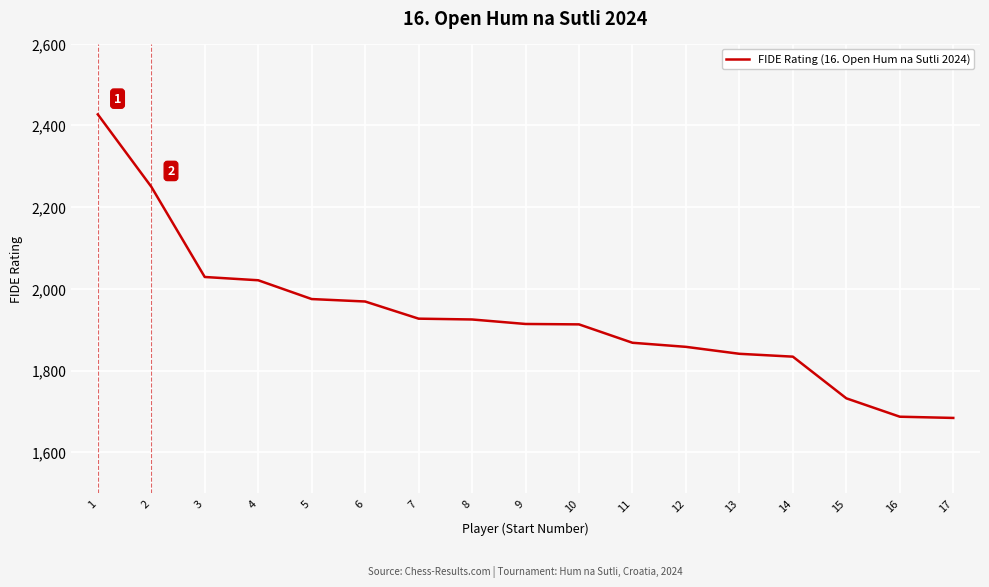

What is the ratio of the value at 8 to the value at 1?

0.8